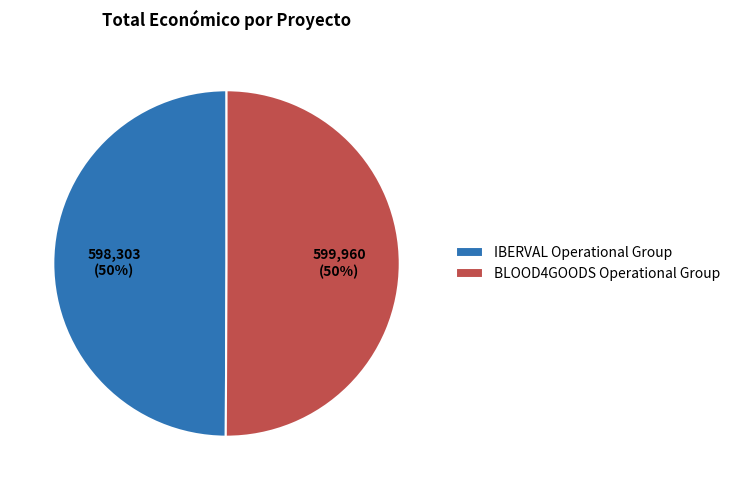

To the nearest percent, what is the combined percentage of BLOOD4GOODS Operational Group and IBERVAL Operational Group?

100%